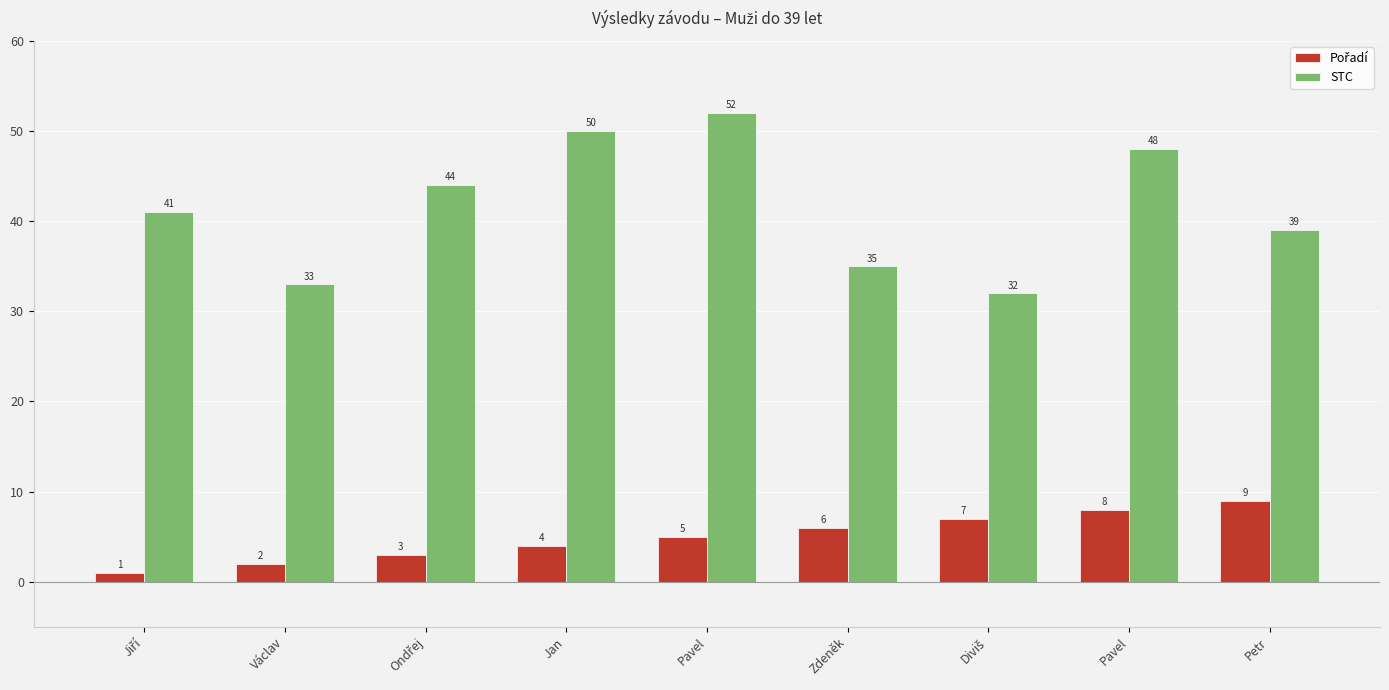

Reading right to left, transcribe all the data shown in this chart.

Pořadí: 9	8	7	6	5	4	3	2	1
STC: 39	48	32	35	52	50	44	33	41